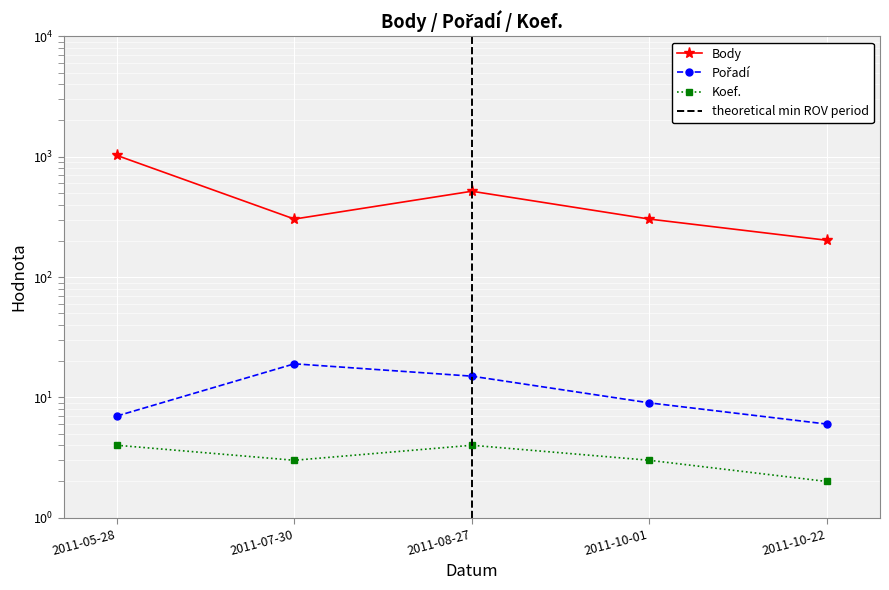

In Pořadí, how many points are higher than both neighbors (excluding endpoints)?

1